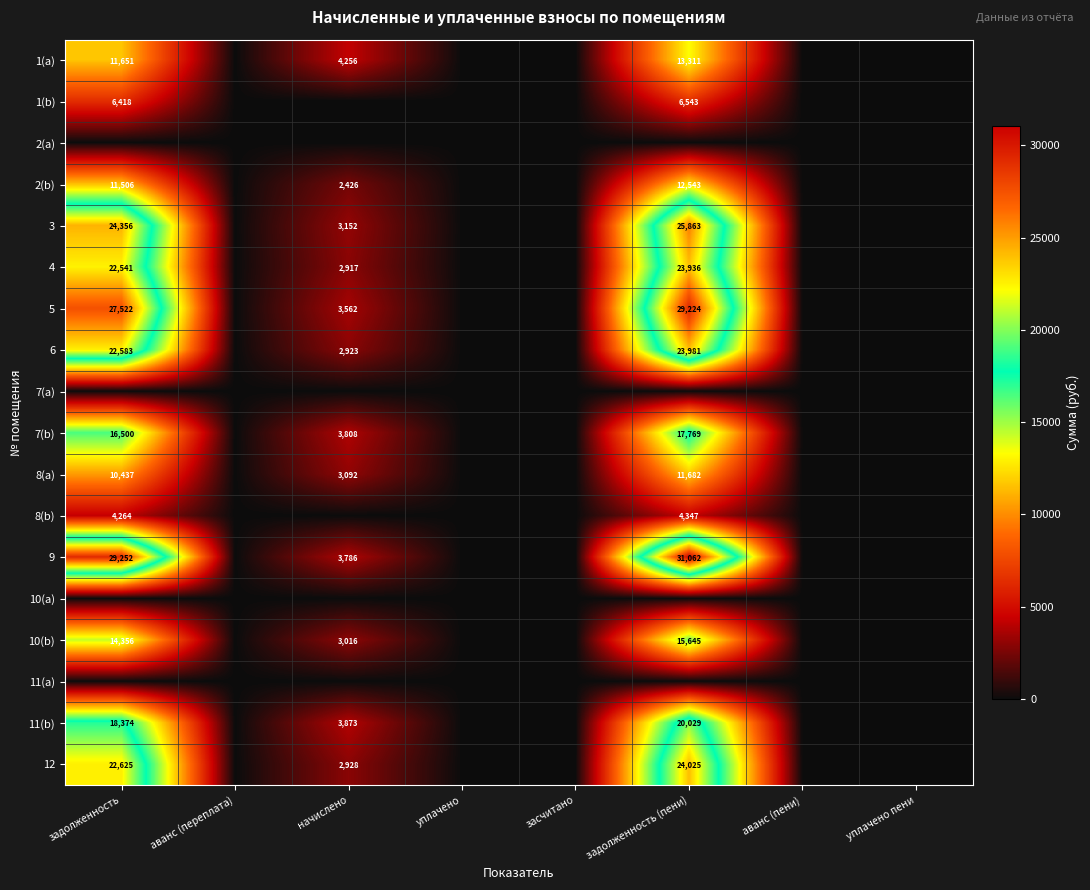

The value of 5 at начислено is 4951. True or false?

False